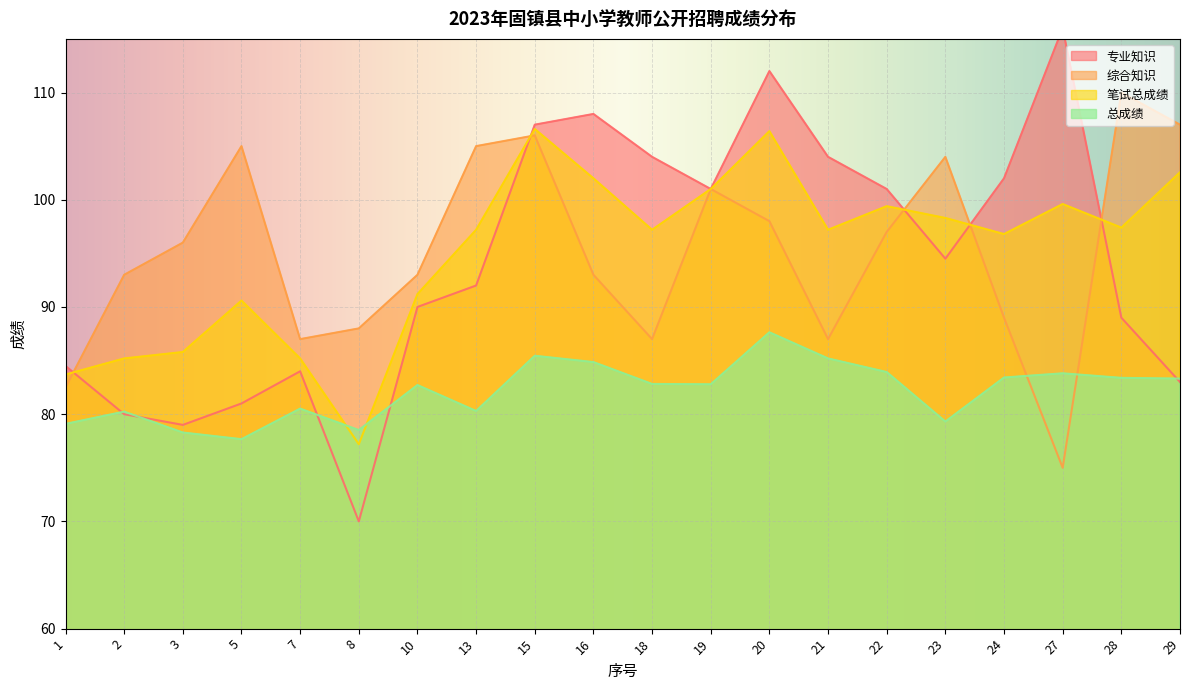

Reading left to right, what are all the values shown in this chart?

专业知识: 1=84.5	2=80.0	3=79.0	5=81.0	7=84.0	8=70.0	10=90.0	13=92.0	15=107.0	16=108.0	18=104.0	19=101.0	20=112.0	21=104.0	22=101.0	23=94.5	24=102.0	27=116.0	28=89.0	29=83.0
综合知识: 1=82.5	2=93.0	3=96.0	5=105.0	7=87.0	8=88.0	10=93.0	13=105.0	15=106.0	16=93.0	18=87.0	19=101.0	20=98.0	21=87.0	22=97.0	23=104.0	24=89.0	27=75.0	28=110.0	29=107.0
笔试总成绩: 1=83.7	2=85.2	3=85.8	5=90.6	7=85.2	8=77.2	10=91.2	13=97.2	15=106.6	16=102.0	18=97.2	19=101.0	20=106.4	21=97.2	22=99.4	23=98.3	24=96.8	27=99.6	28=97.4	29=102.6
总成绩: 1=79.1	2=80.2	3=78.3	5=77.7	7=80.5	8=78.5	10=82.7	13=80.3	15=85.5	16=84.9	18=82.8	19=82.8	20=87.6	21=85.2	22=83.9	23=79.3	24=83.4	27=83.8	28=83.4	29=83.3